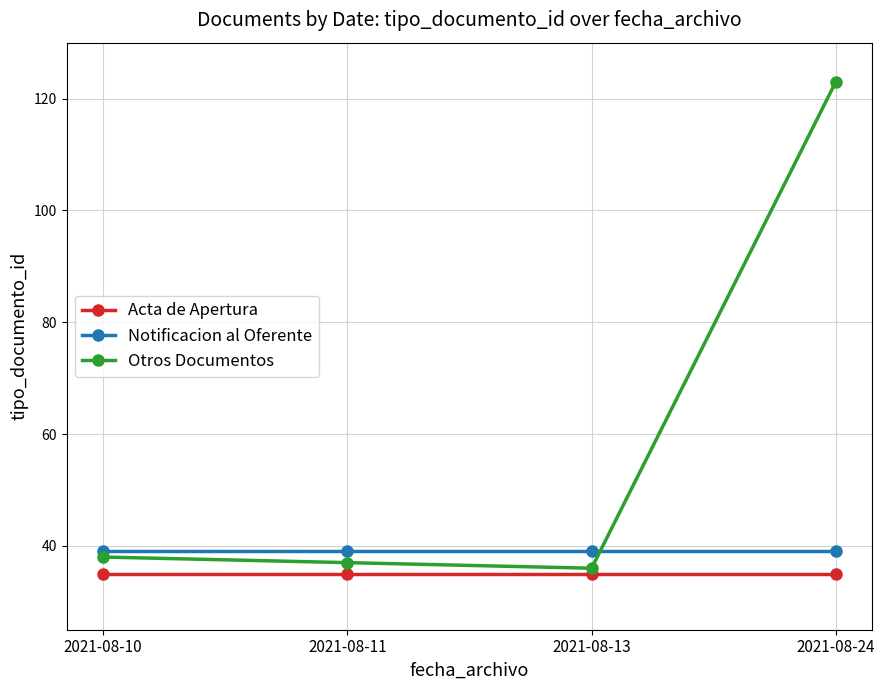

How many lines are shown in the chart?

3